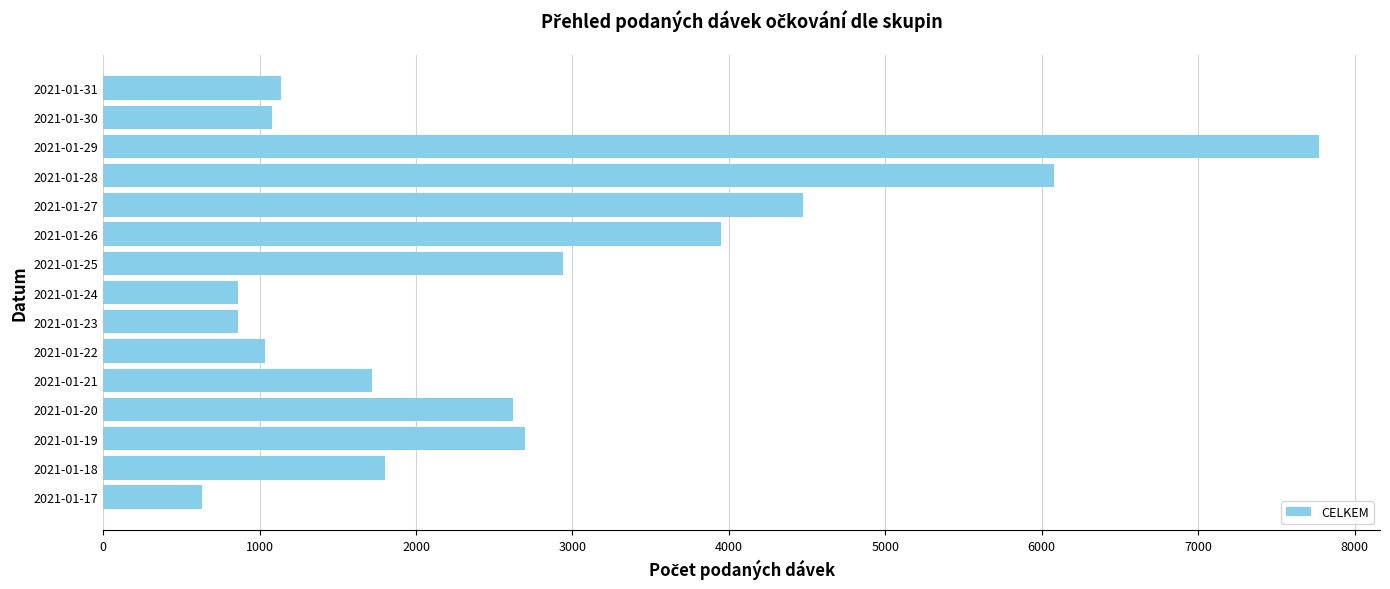

The value at 2021-01-28 is 6077. True or false?

True